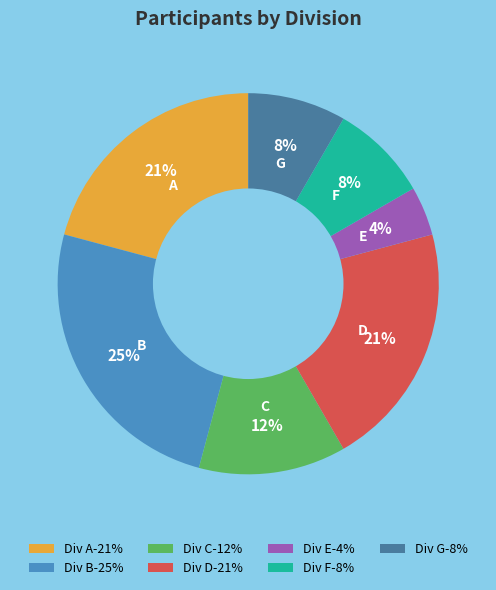

Do Div A-21% and Div B-25% together represent more than half of the pie?

No